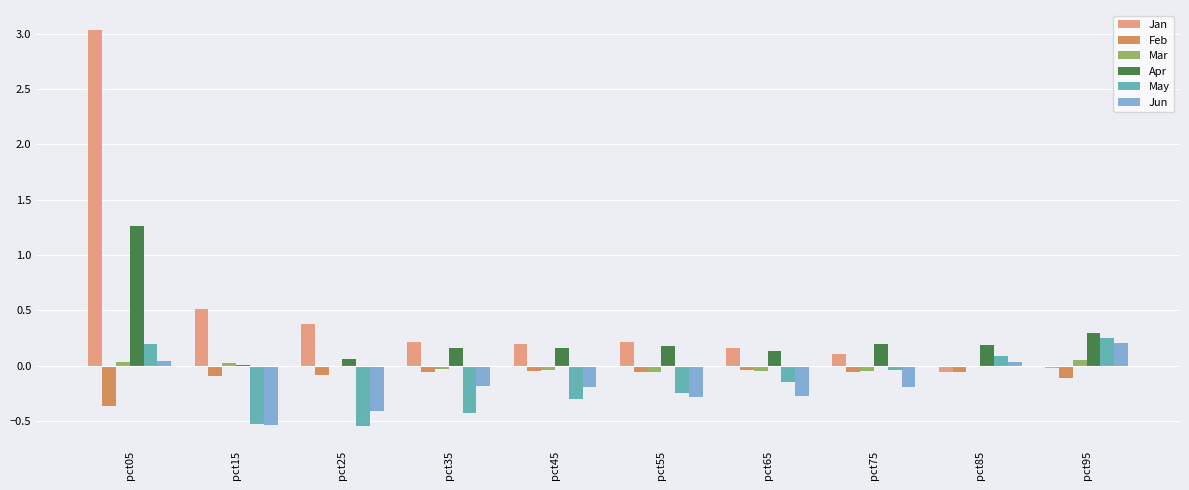

The Jan series shows 0.2 at pct35. True or false?

True